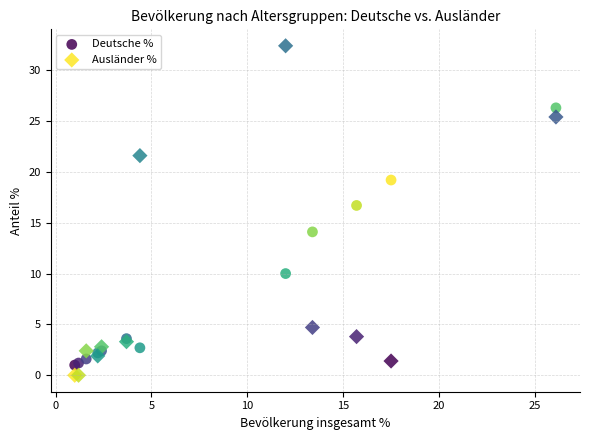

Which series reaches the minimum Y coordinate?

Ausländer %